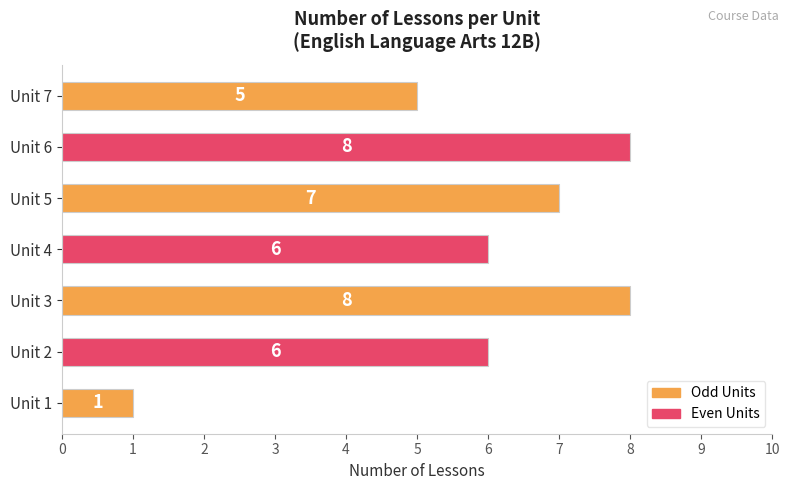

What is the maximum value shown in the chart?

8